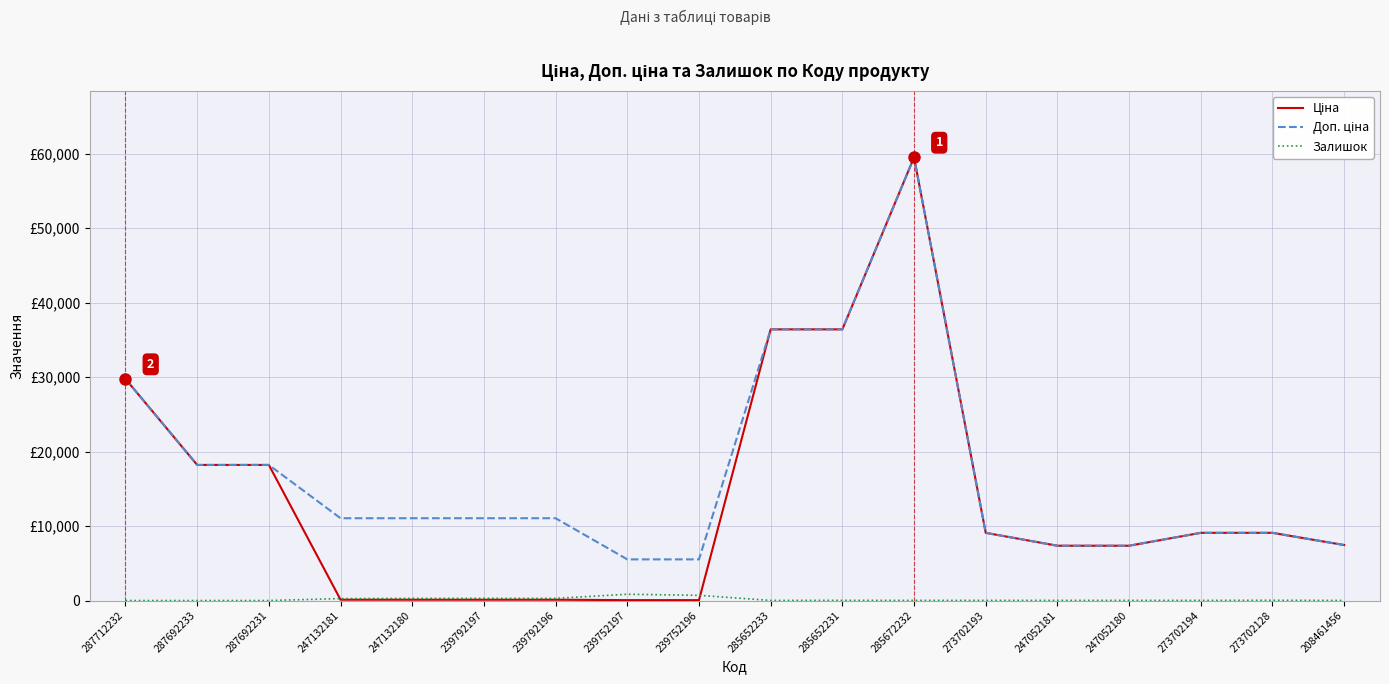

At which category is the sum across all series the highest?

285672232